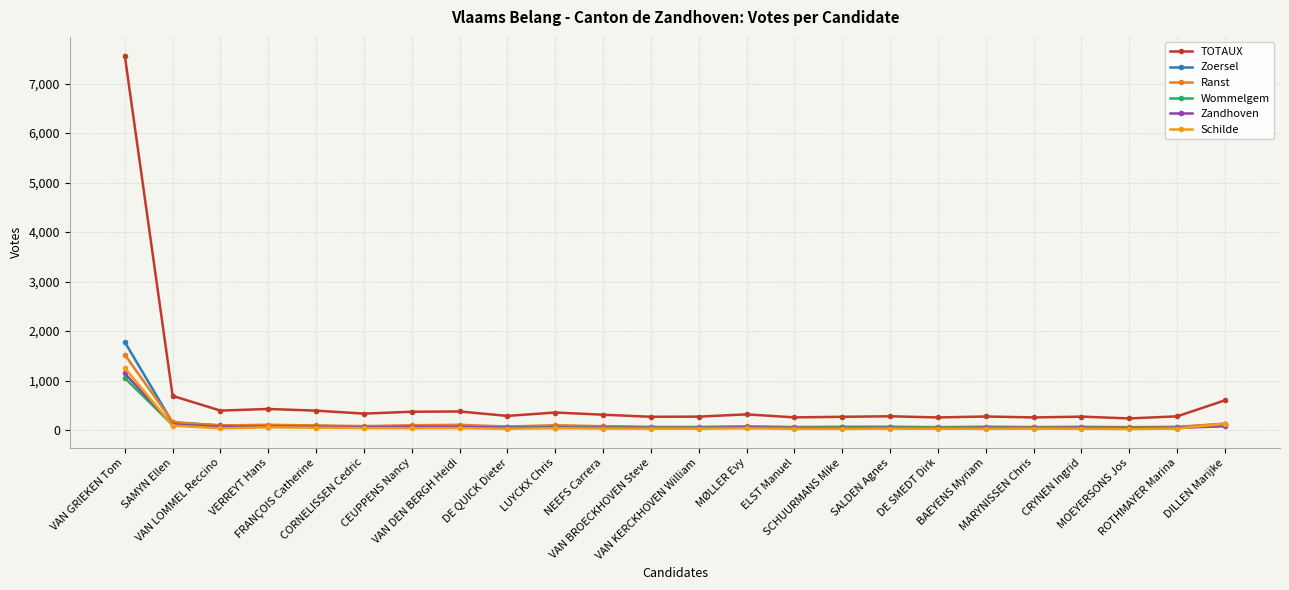

Does the chart display data point markers on the line(s)?

Yes